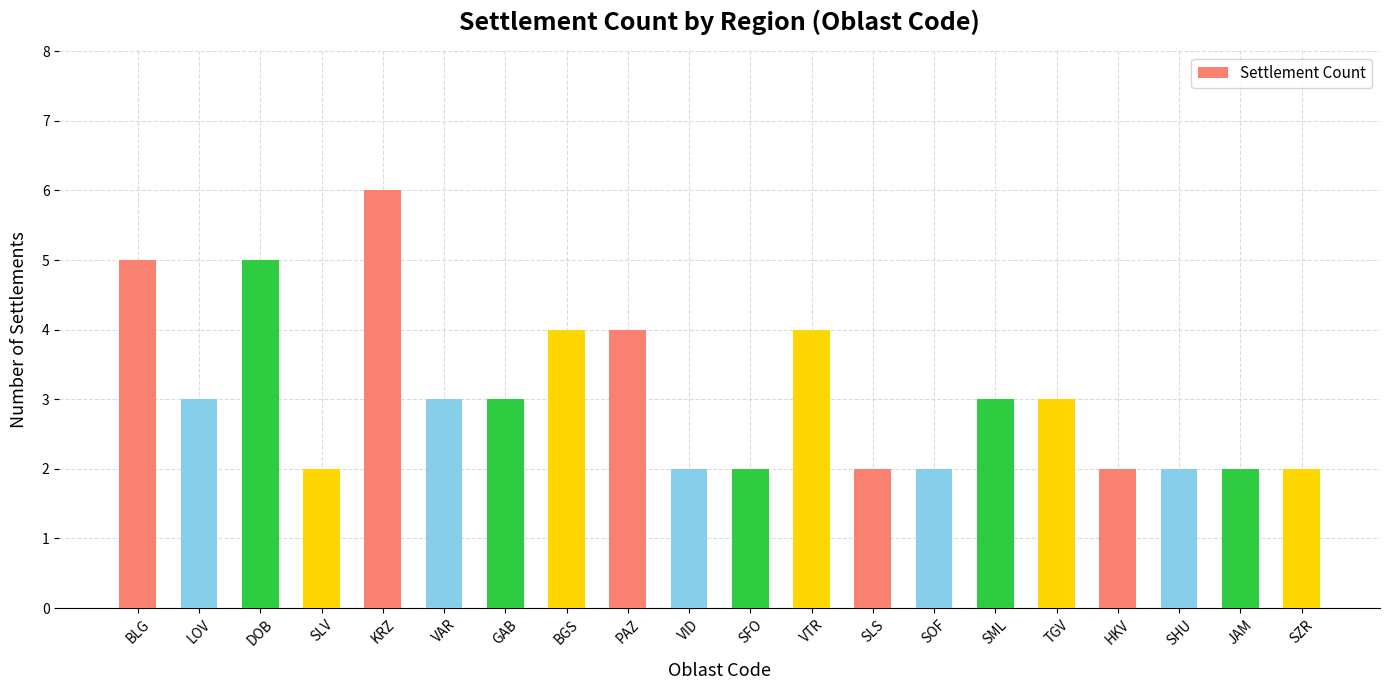

Reading left to right, what are all the values shown in this chart?

5	3	5	2	6	3	3	4	4	2	2	4	2	2	3	3	2	2	2	2